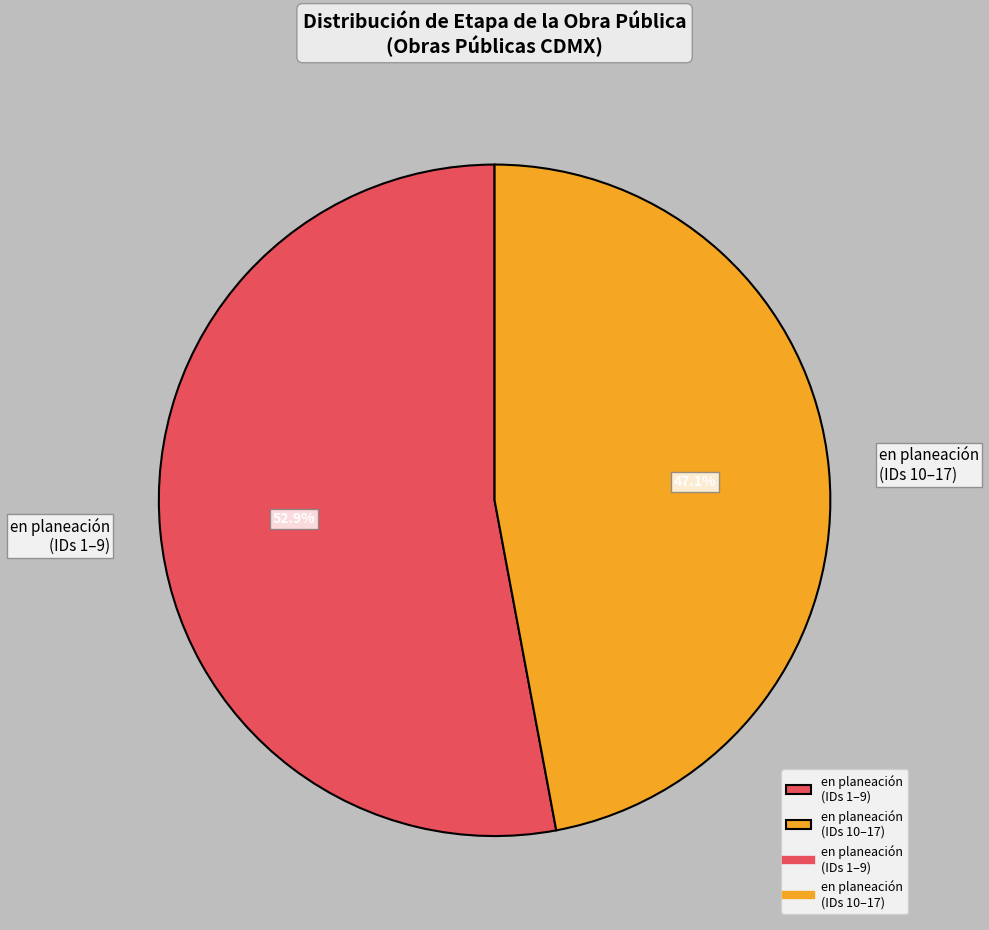

Do en planeación (IDs 10–17) and en planeación (IDs 1–9) together represent more than half of the pie?

Yes